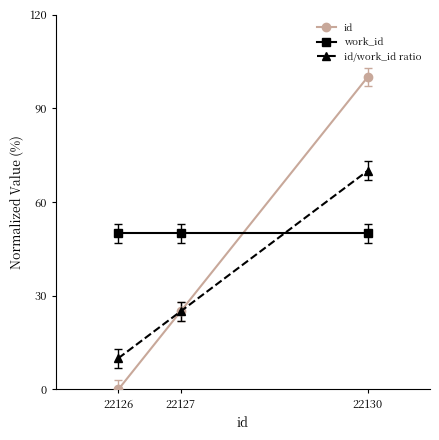

Reading left to right, list all the values displayed in this chart.

id: 22126=0.0	22127=25.0	22130=100.0
work_id: 22126=50.0	22127=50.0	22130=50.0
id/work_id ratio: 22126=10.0	22127=25.0	22130=70.0